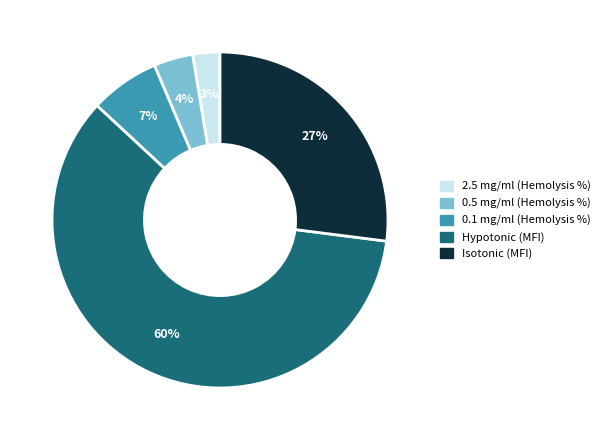

Do Hypotonic and 2.5 mg/ml together represent more than half of the pie?

Yes